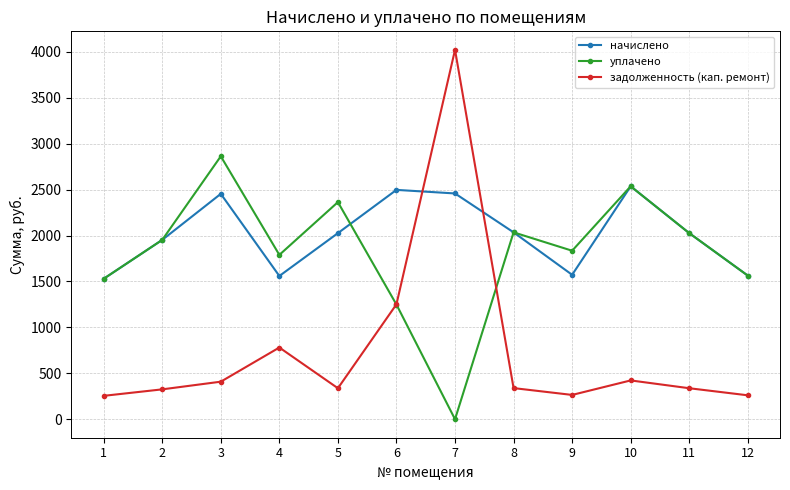

Where does the уплачено series first go above 1952?

2